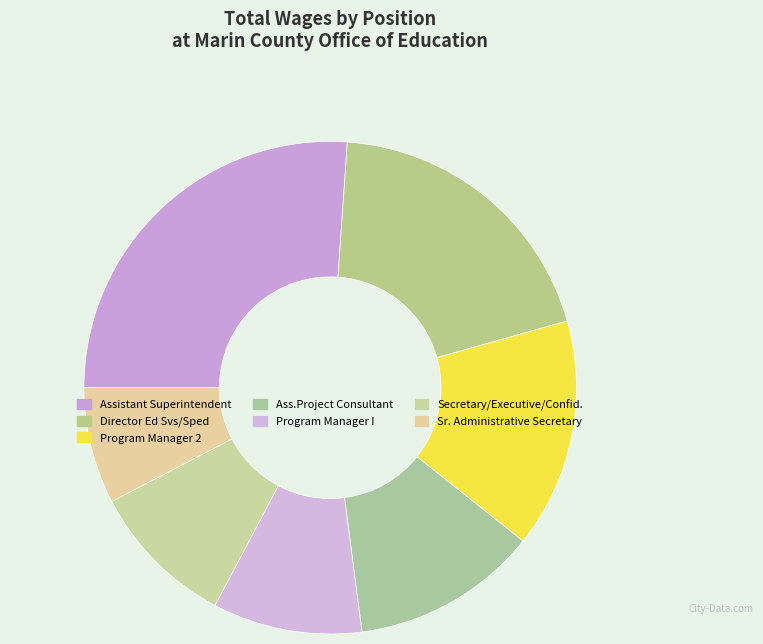

How many segments does this pie chart have?

7